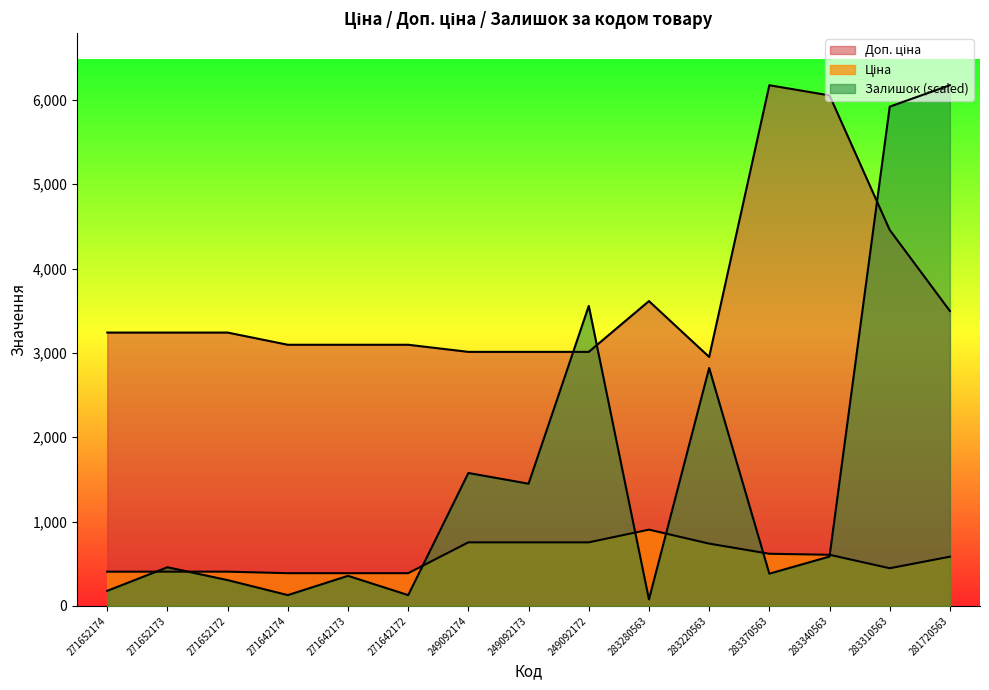

At how many categories does at least one series exceed 3747?

4